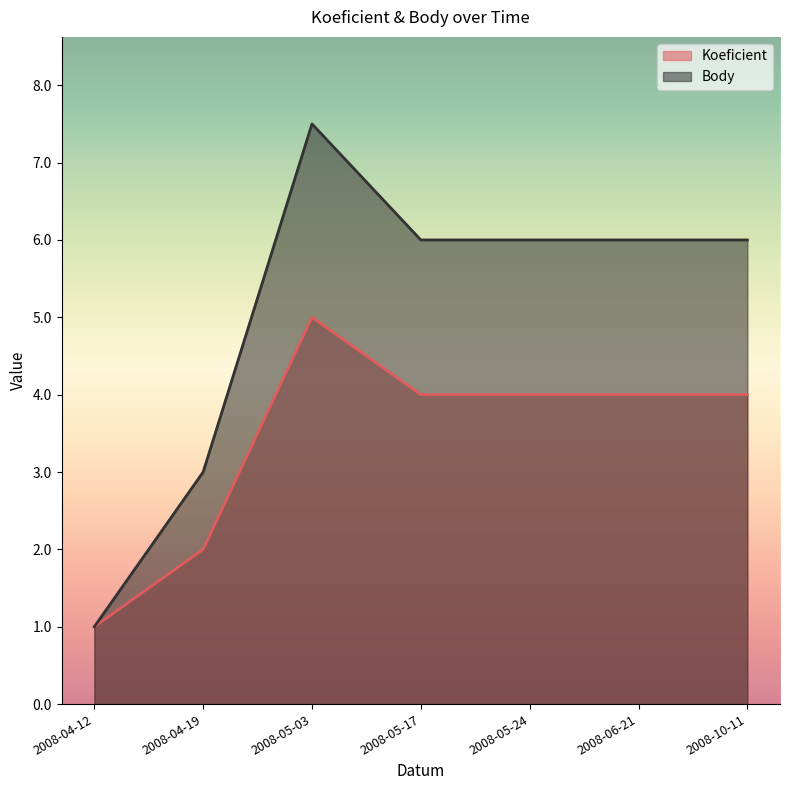

What is the difference between the maximum and minimum values in the Koeficient series?

4.0